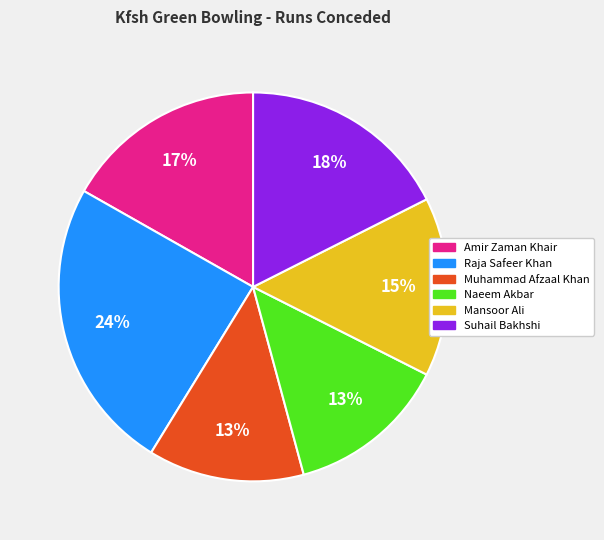

The Amir Zaman Khair slice represents 17% of the pie. True or false?

True